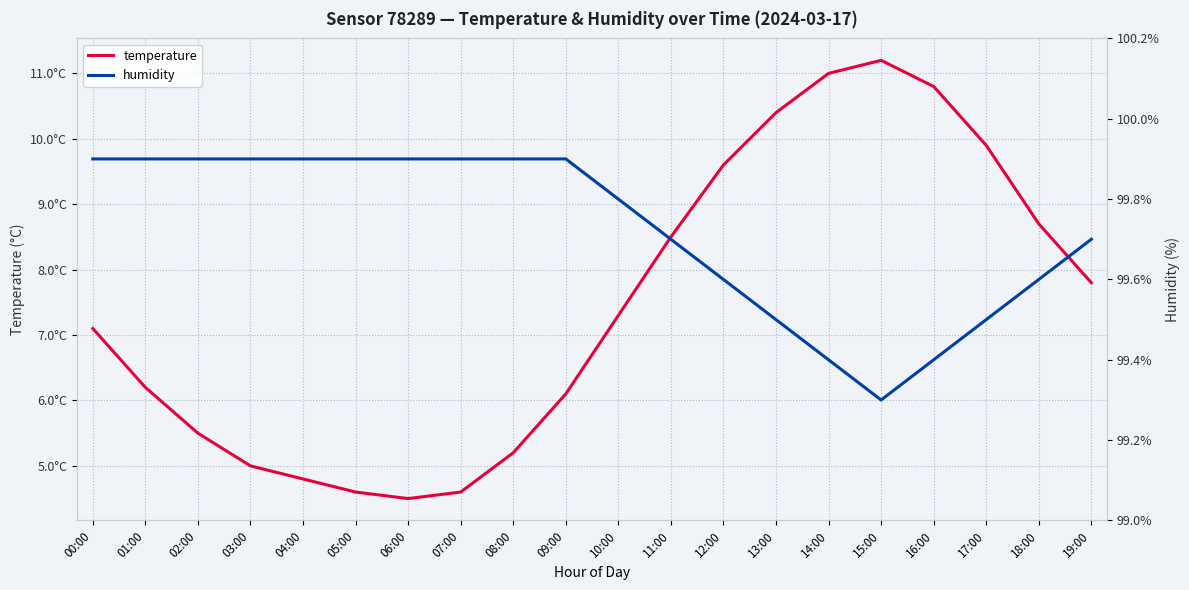

Which has a higher value, 13:00 or 15:00?

15:00